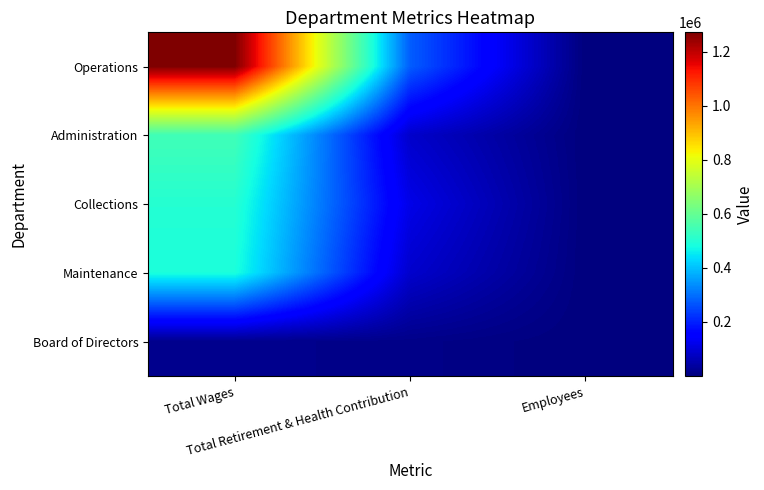

What is the spread (max minus min) of values at Employees?

8